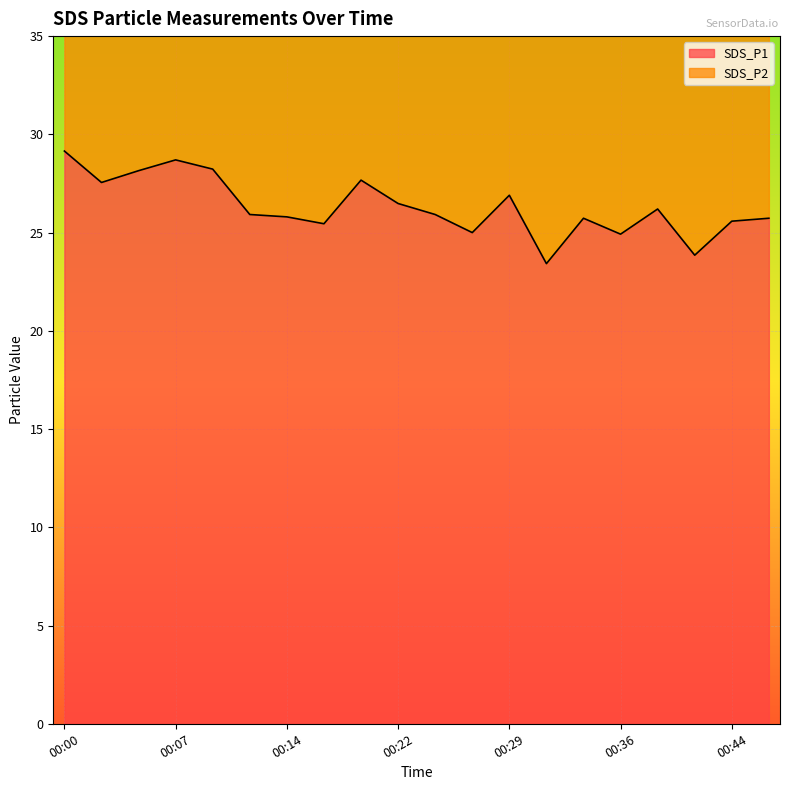

Does the chart display data point markers on the line(s)?

No